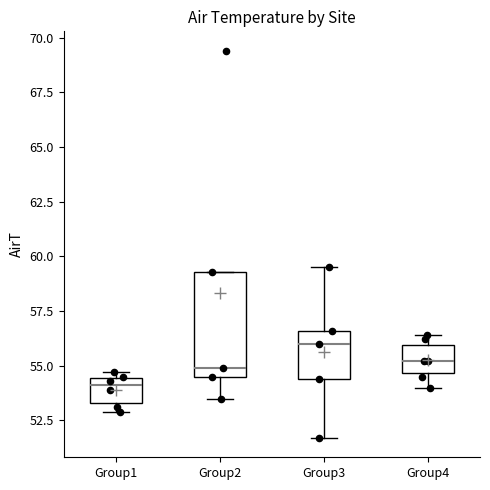

Which box has the highest median line?

Group3